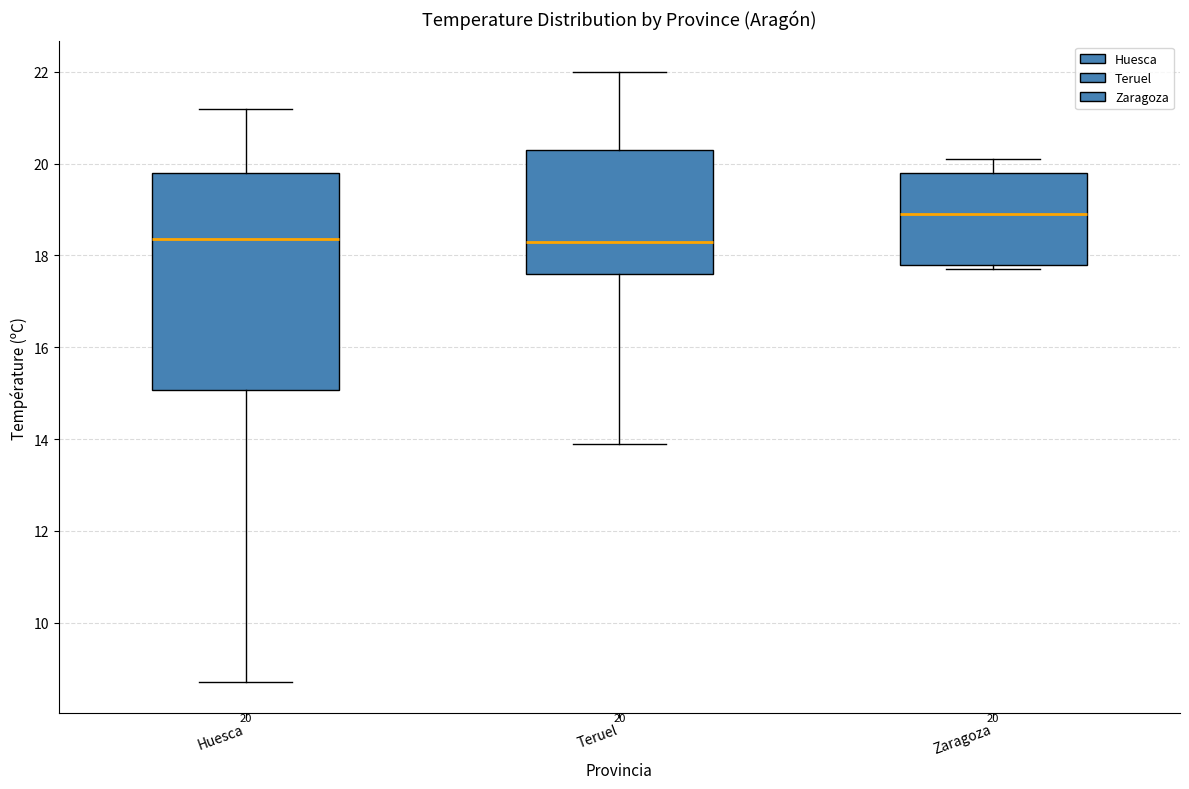

Which box is the tallest, from its lower edge to its upper edge?

Huesca